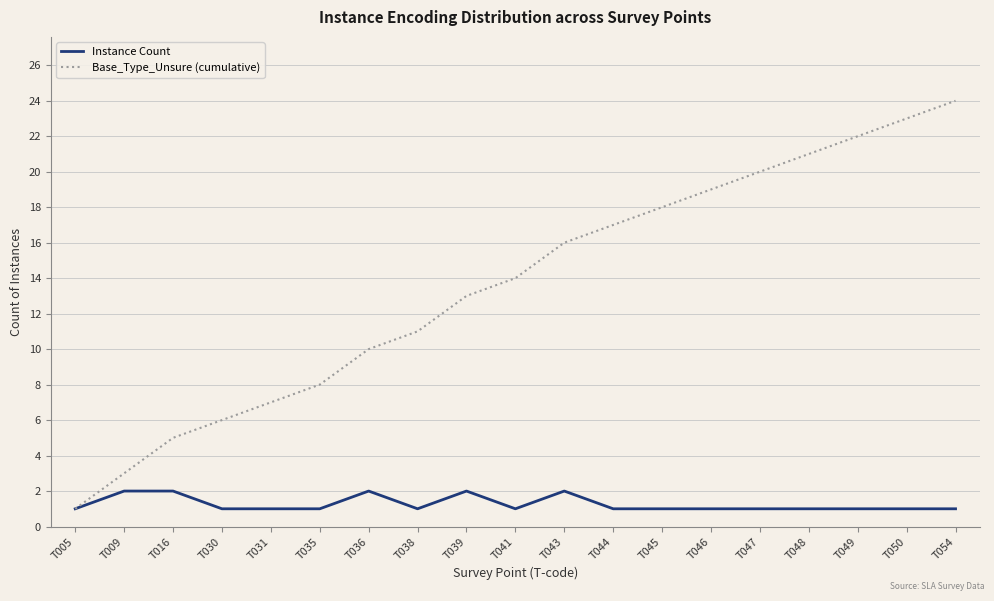

Is it true that Base_Type_Unsure (cumulative) equals 3 at T030?

False